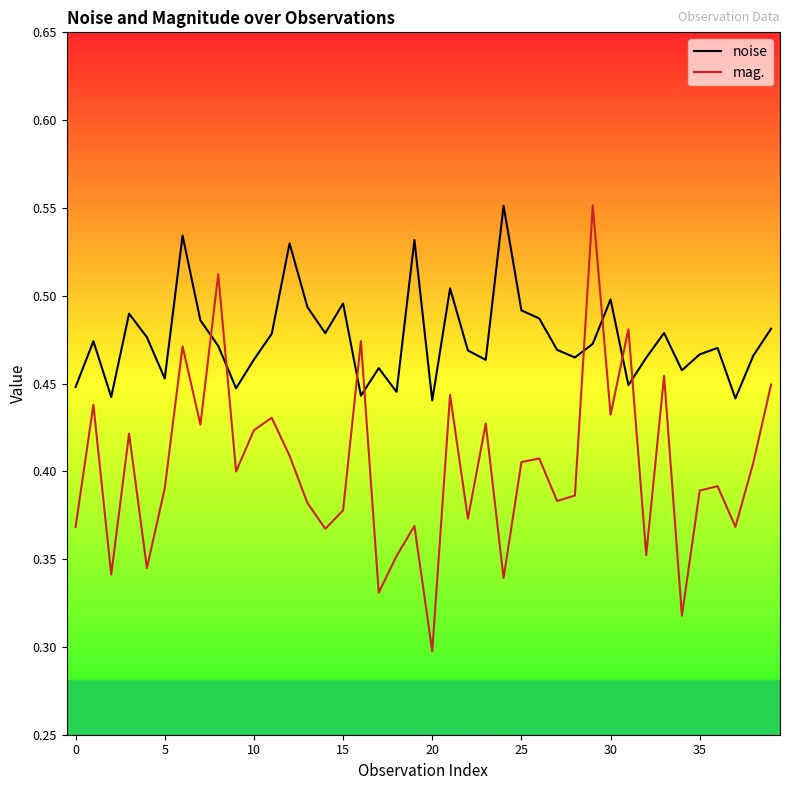

What are all the series names shown in the legend?

noise, mag.